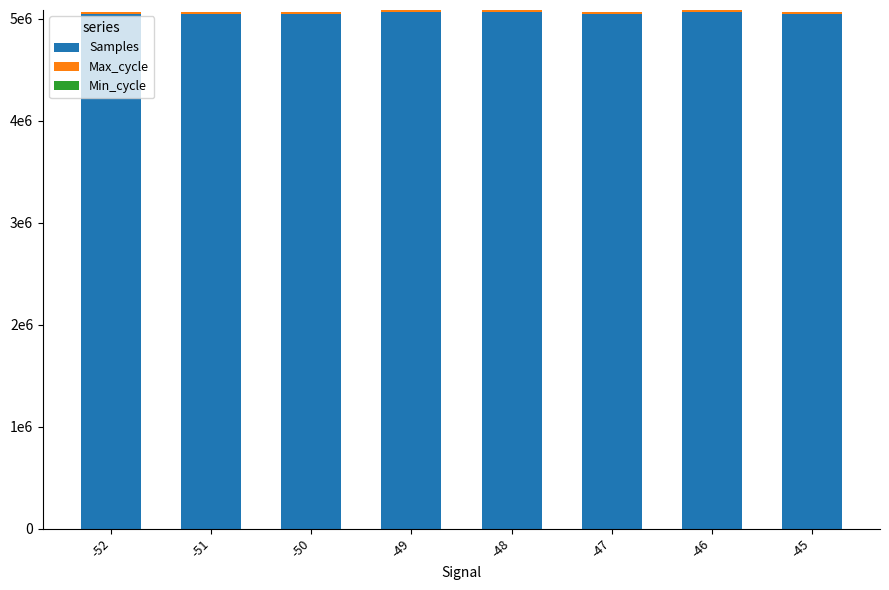

What is the sum of the Samples values at -49 and -46?

10132148